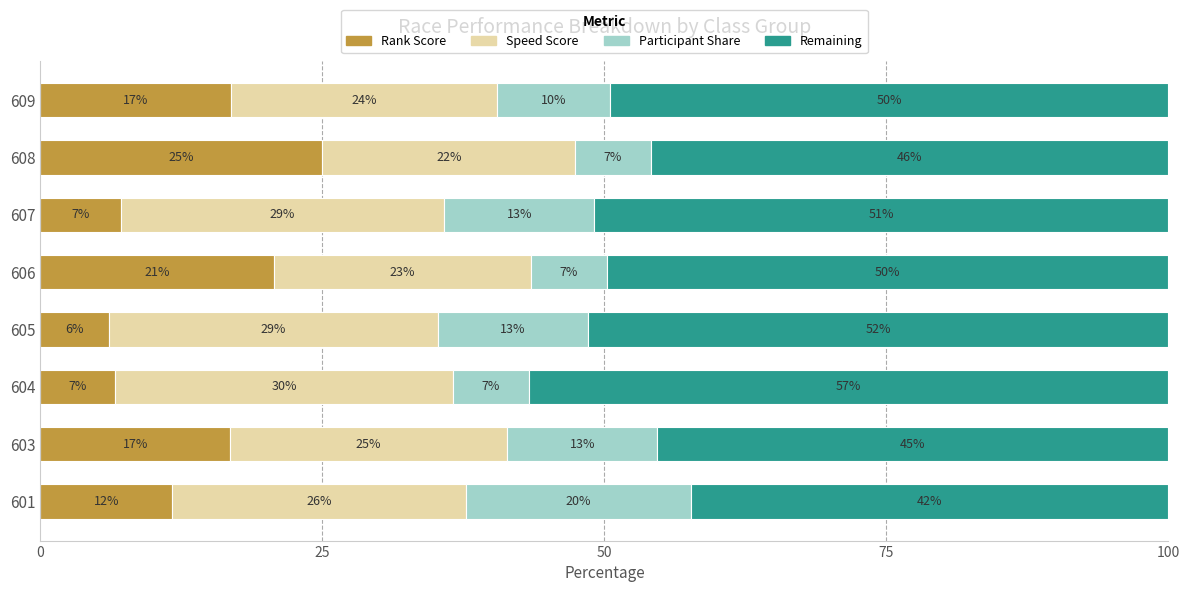

What are all the series names shown in the legend?

Rank Score, Speed Score, Participant Share, Remaining